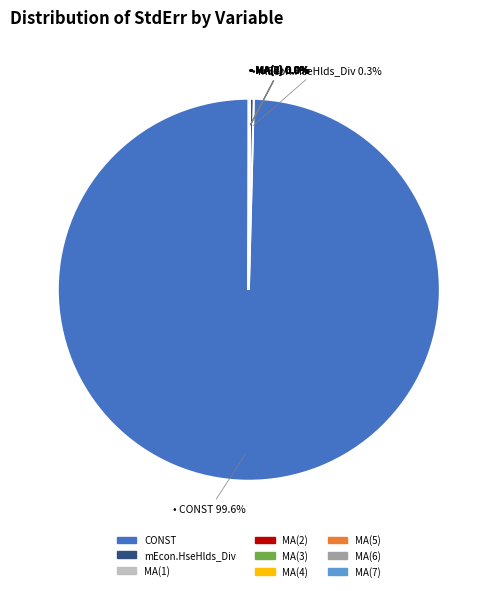

What is the largest slice in the pie chart?

CONST